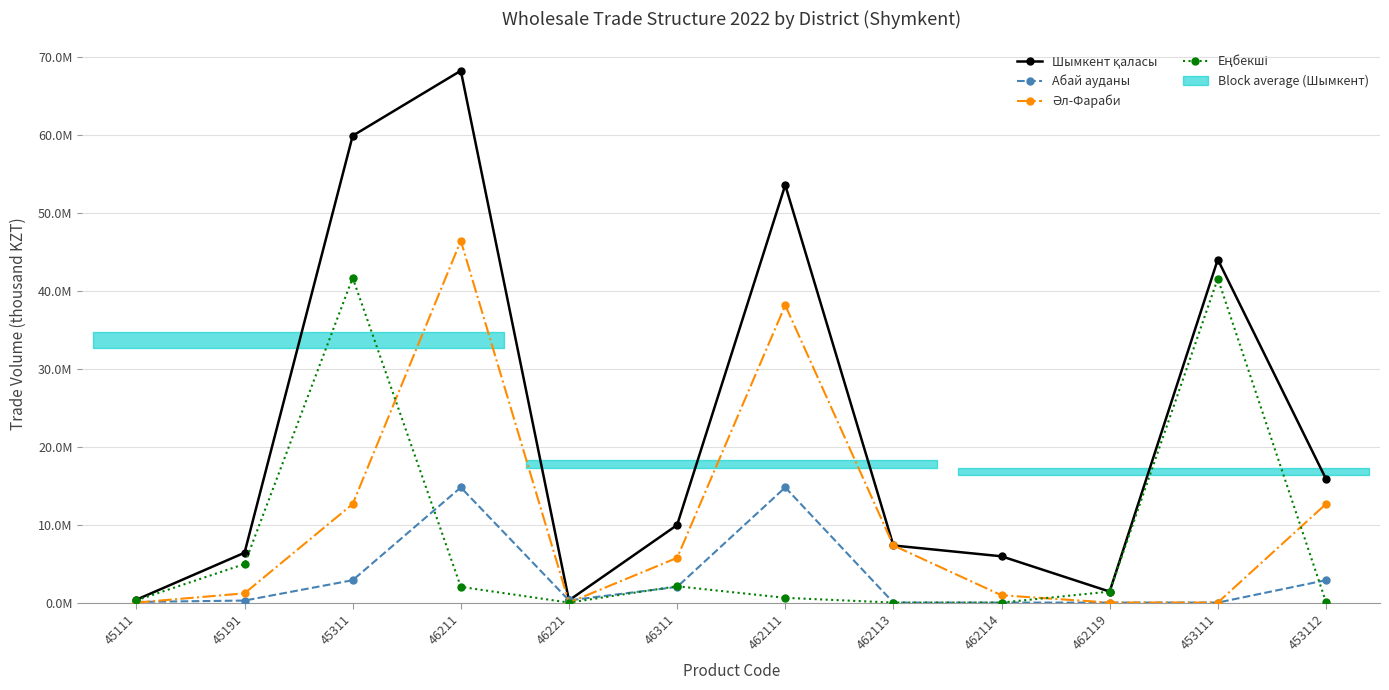

Which series has the largest range (max minus min)?

Шымкент қаласы